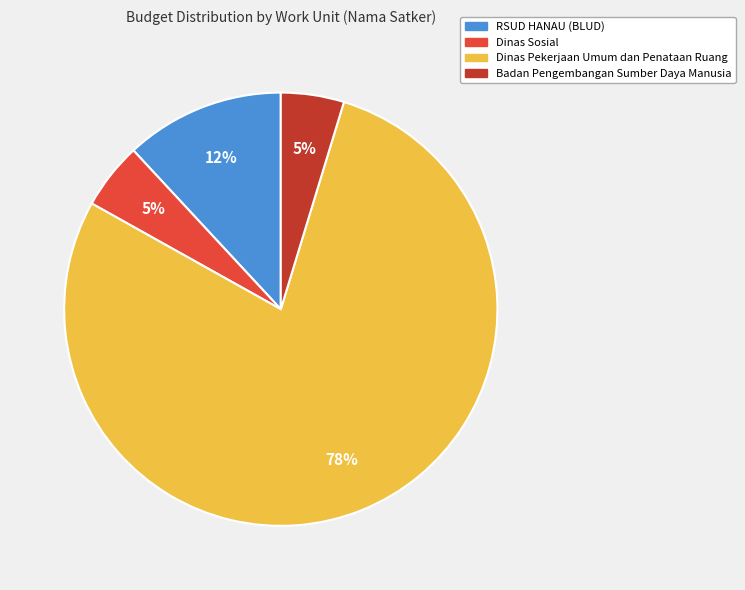

To the nearest percent, what is the difference between the RSUD HANAU (BLUD) and Dinas Sosial slice percentages?

7%